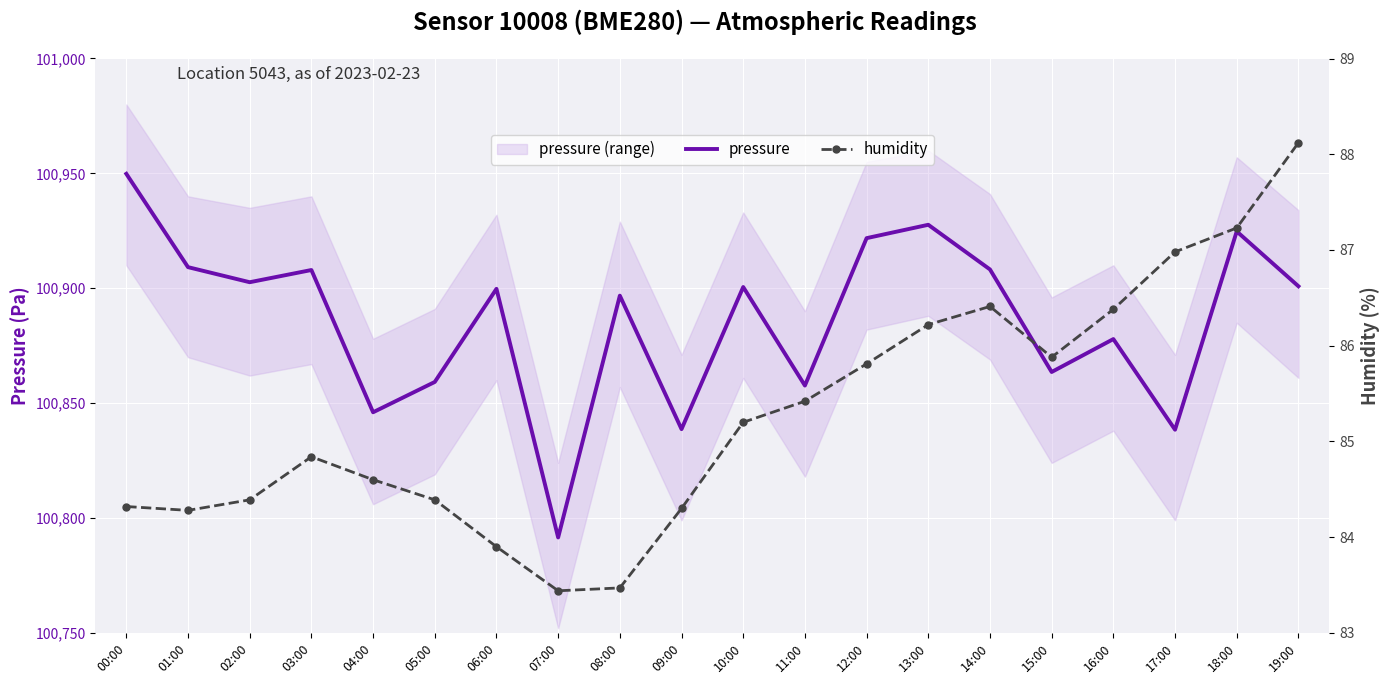

True or false: humidity has a value of 136.7 at 18:00.

False